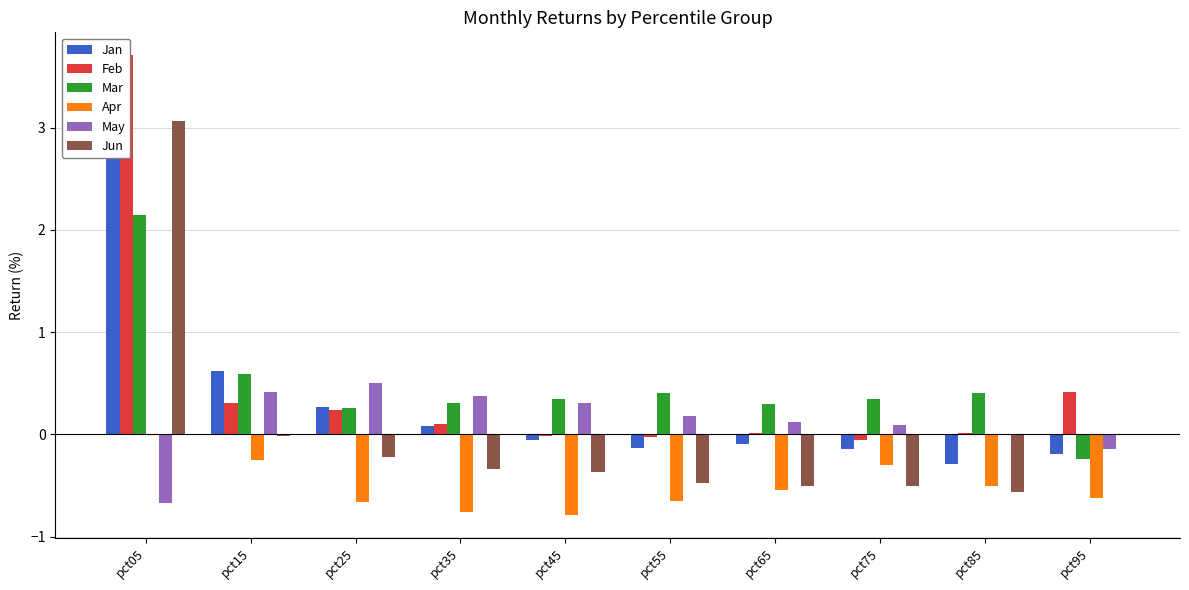

List the labels in order of Jan value, largest first.

pct05, pct15, pct25, pct35, pct45, pct65, pct55, pct75, pct95, pct85